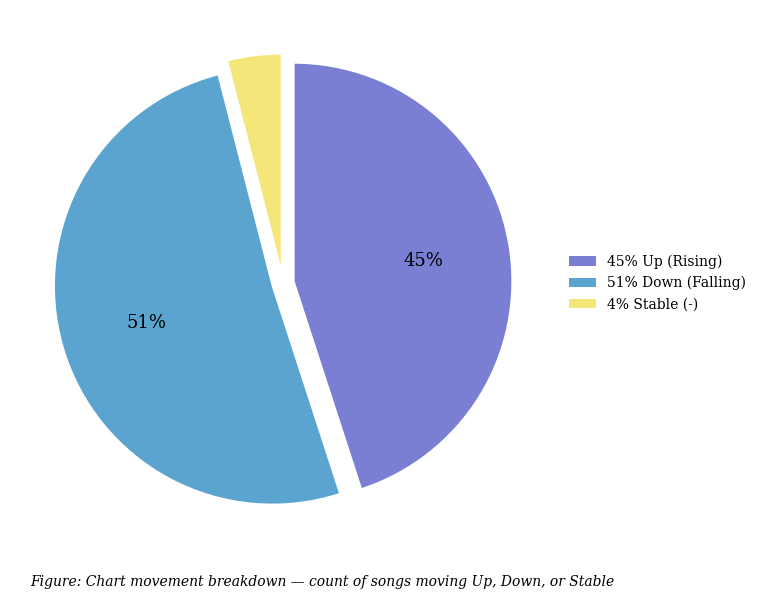

Does any single category account for the majority?

Yes